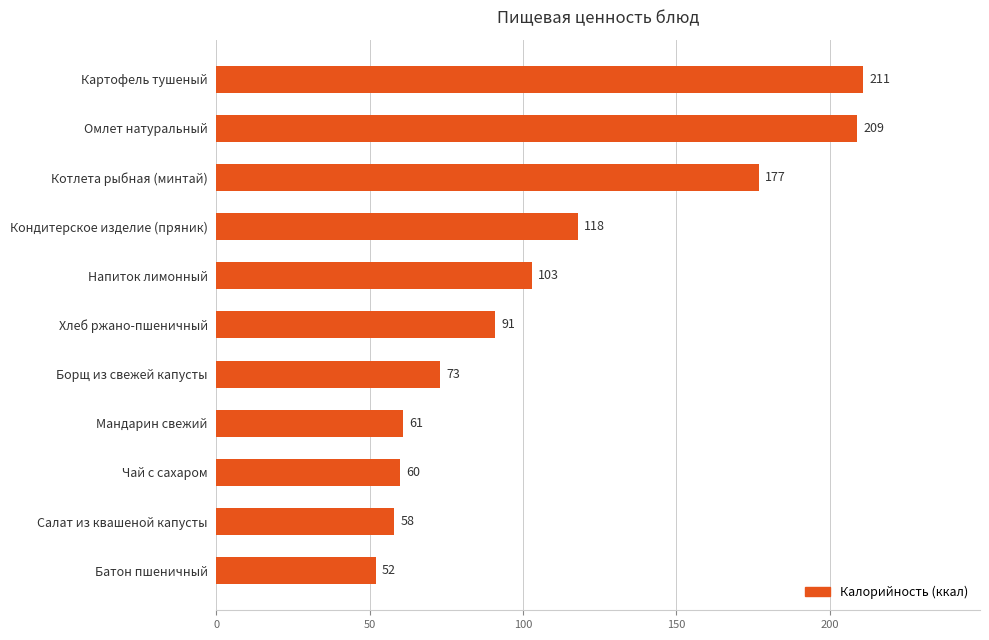

What is the difference between the maximum and minimum values?

159